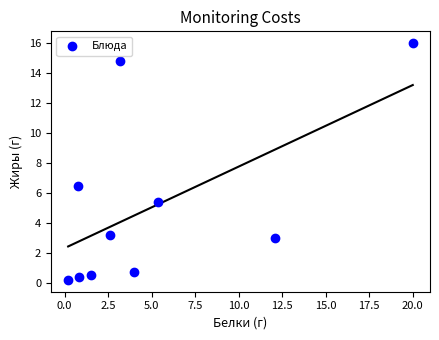

What Y value in the scatter plot is closest to 8?

6.5